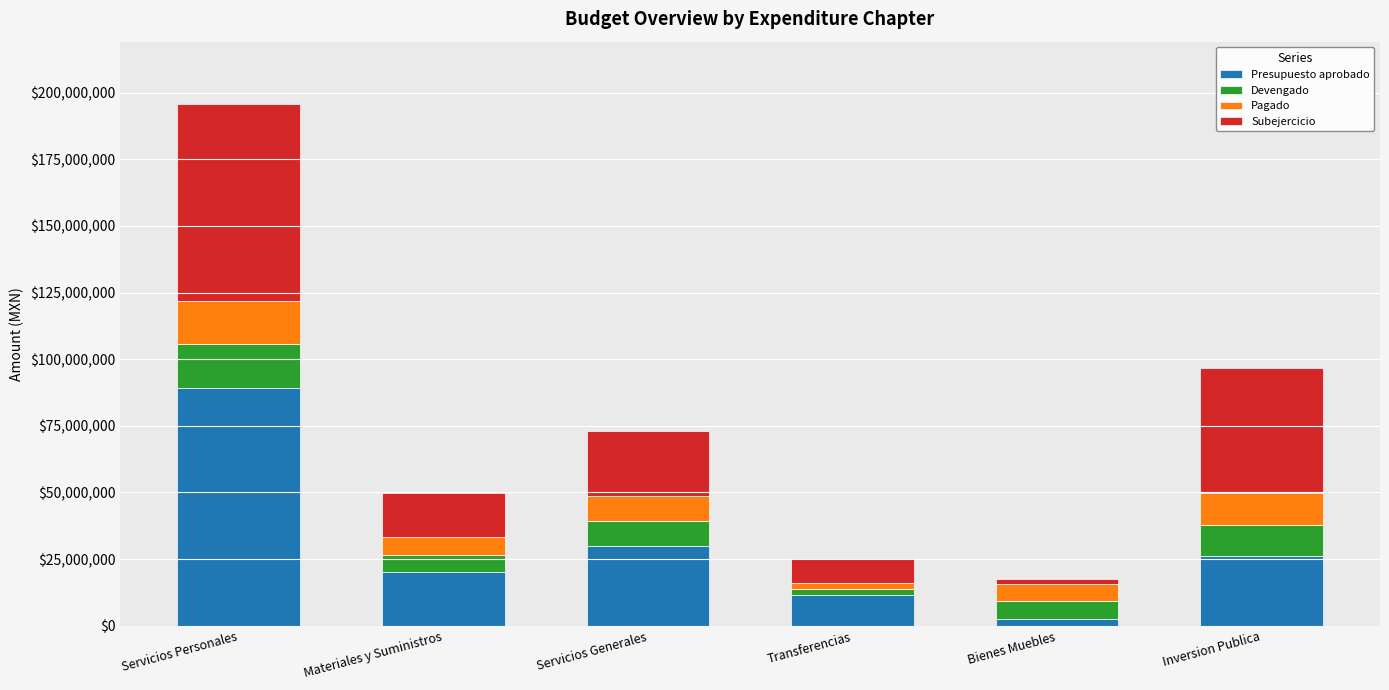

At which category is the sum across all series the highest?

Servicios Personales